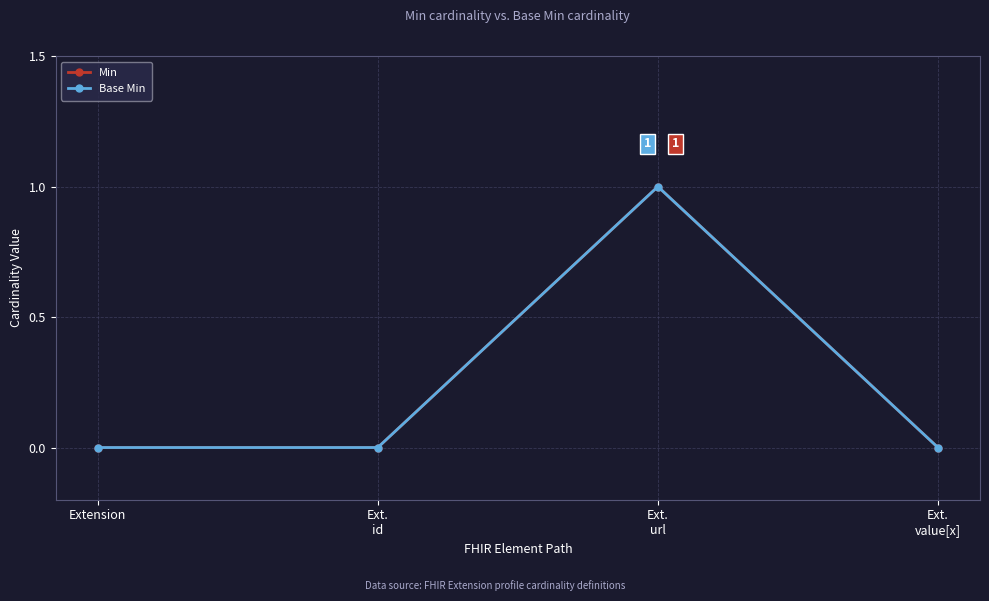

How many lines are shown in the chart?

2